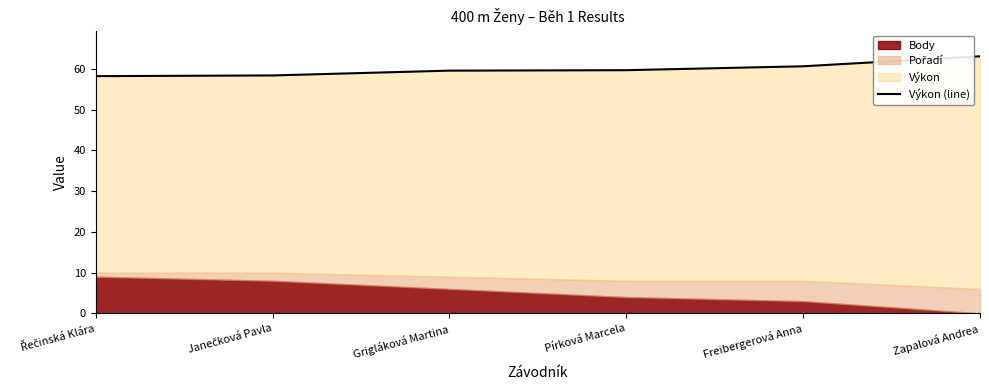

Reading left to right, transcribe all the data shown in this chart.

58.2	58.4	59.6	59.7	60.6	63.1